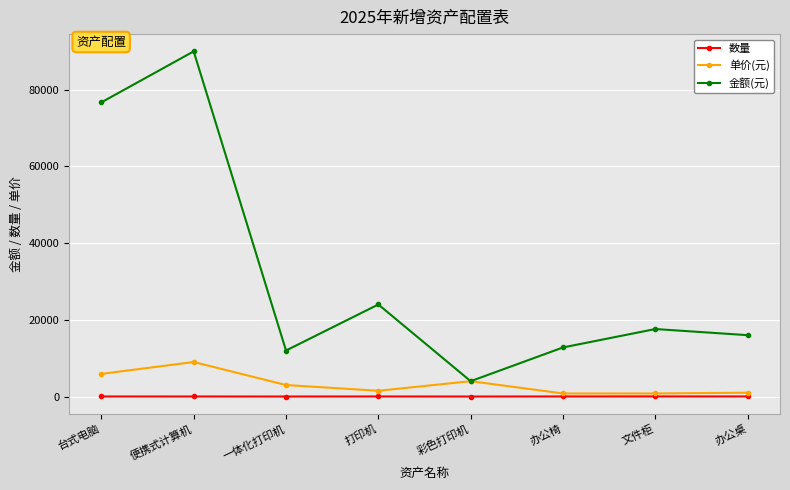

Which series has the widest spread of values?

金额(元)